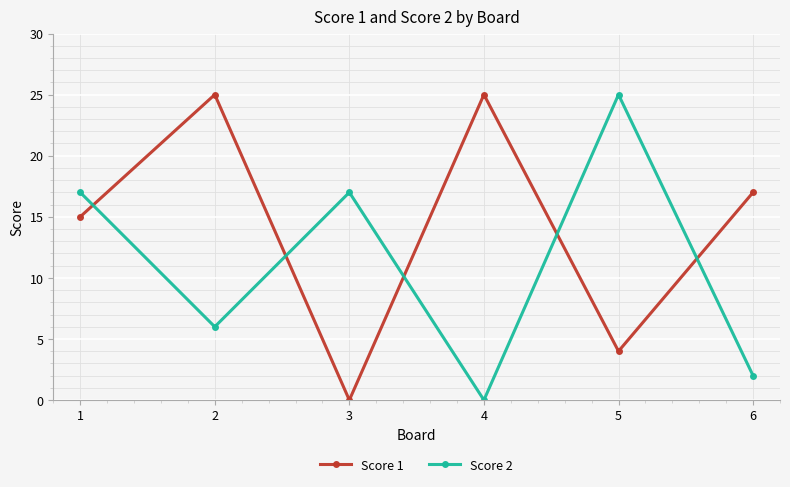

Which series changed the most between 1 and 5?

Score 1